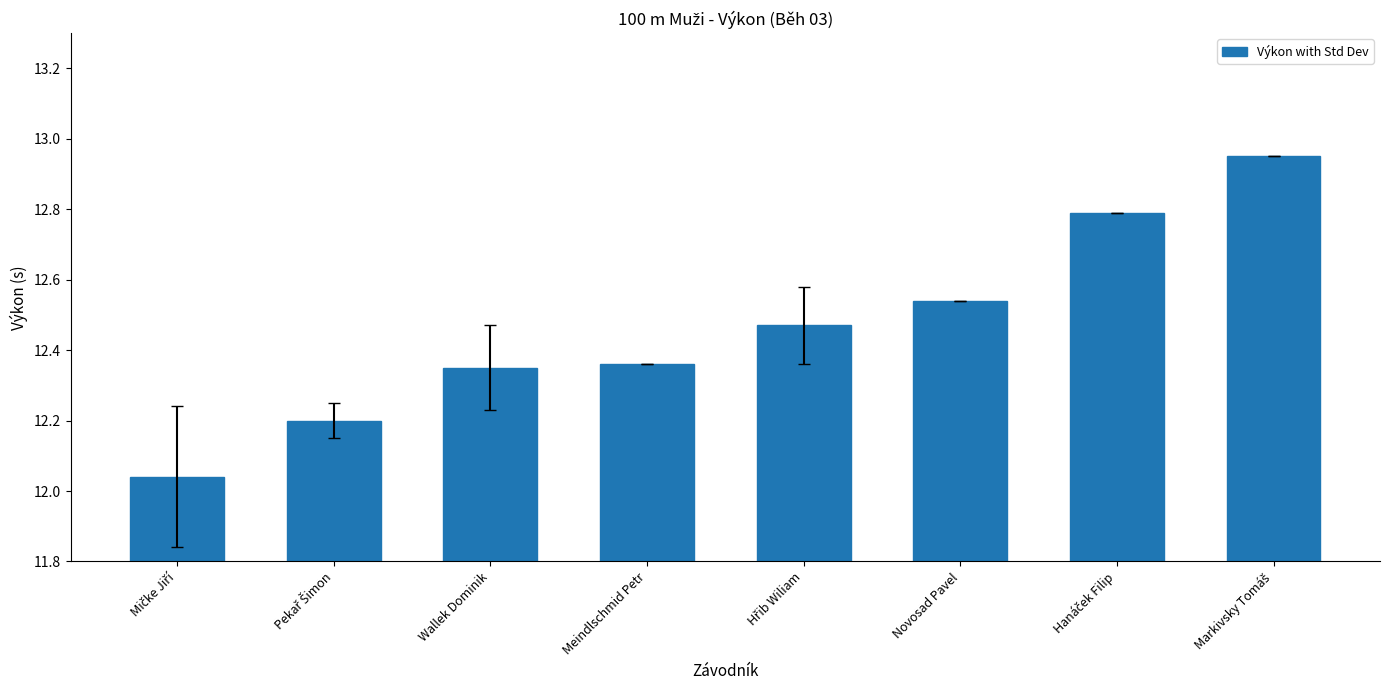

What is the difference between the maximum and minimum values?

0.9